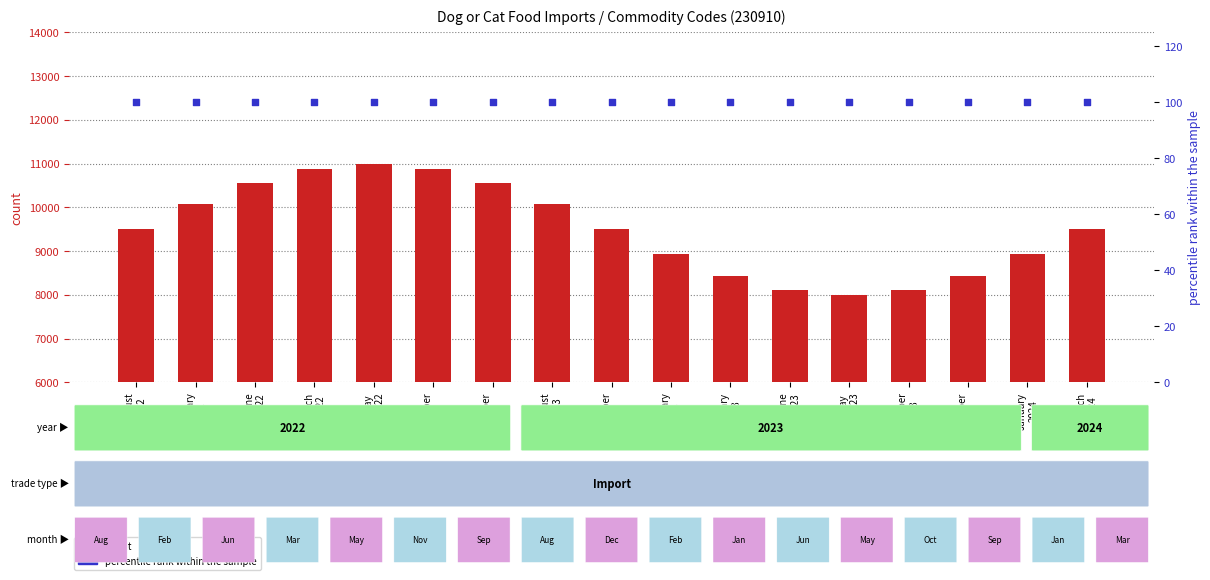

Which series has the largest total across all categories?

count